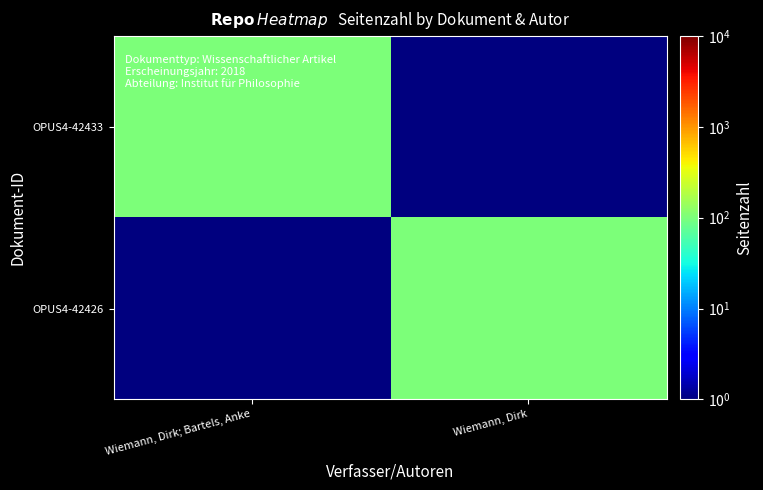

Reading right to left, transcribe all the data shown in this chart.

OPUS4-42433: Wiemann, Dirk=0.5	Wiemann, Dirk; Bartels, Anke=101.0
OPUS4-42426: Wiemann, Dirk=101.0	Wiemann, Dirk; Bartels, Anke=0.5